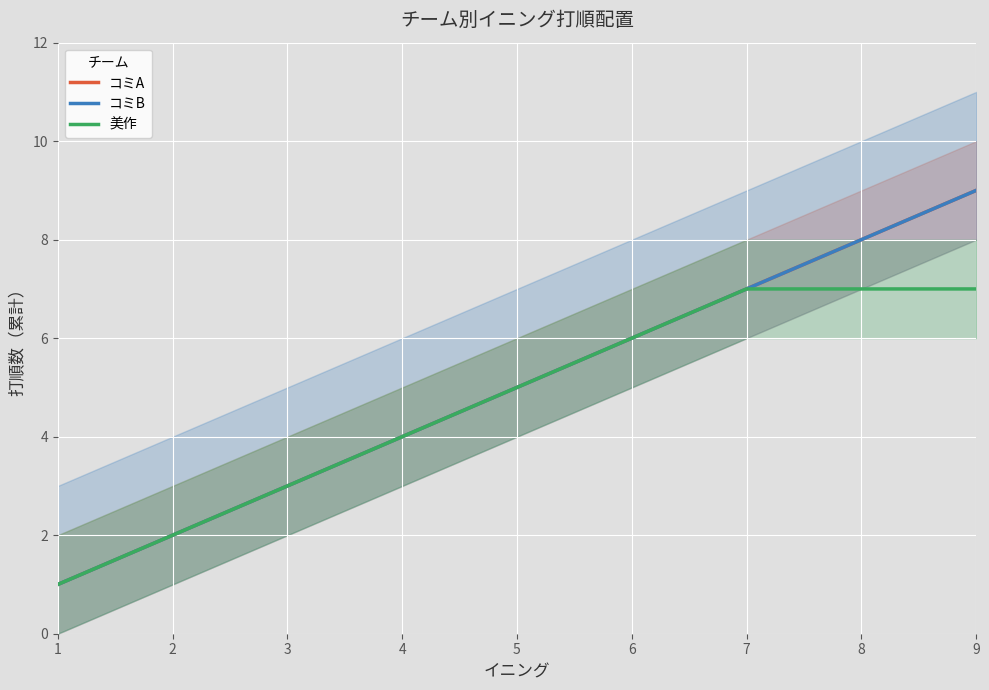

Is this an area chart (filled region under the line)?

No